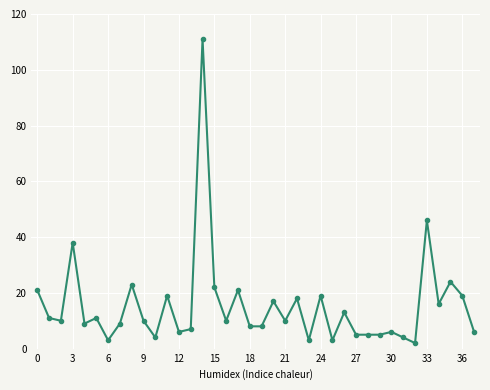

What is the maximum value shown in the chart?

111